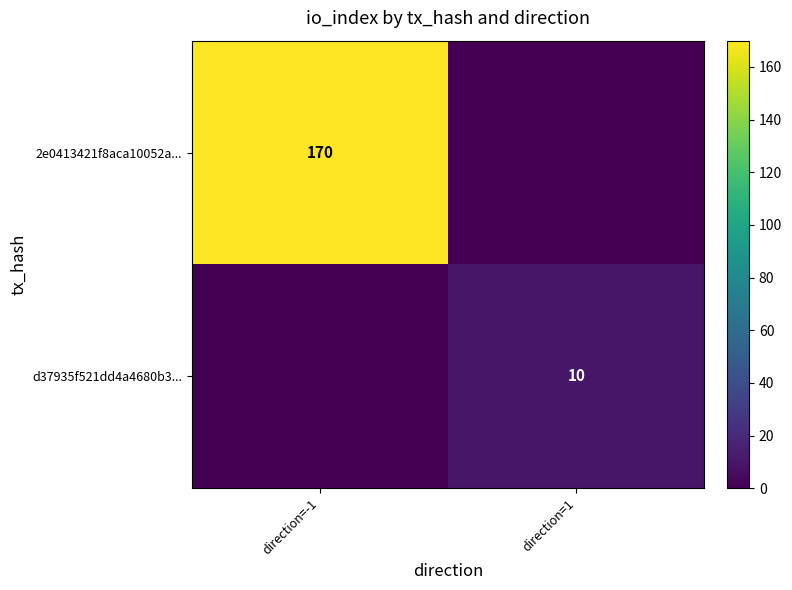

Is it true that 2e0413421f8aca10052a... equals 298 at direction=-1?

False